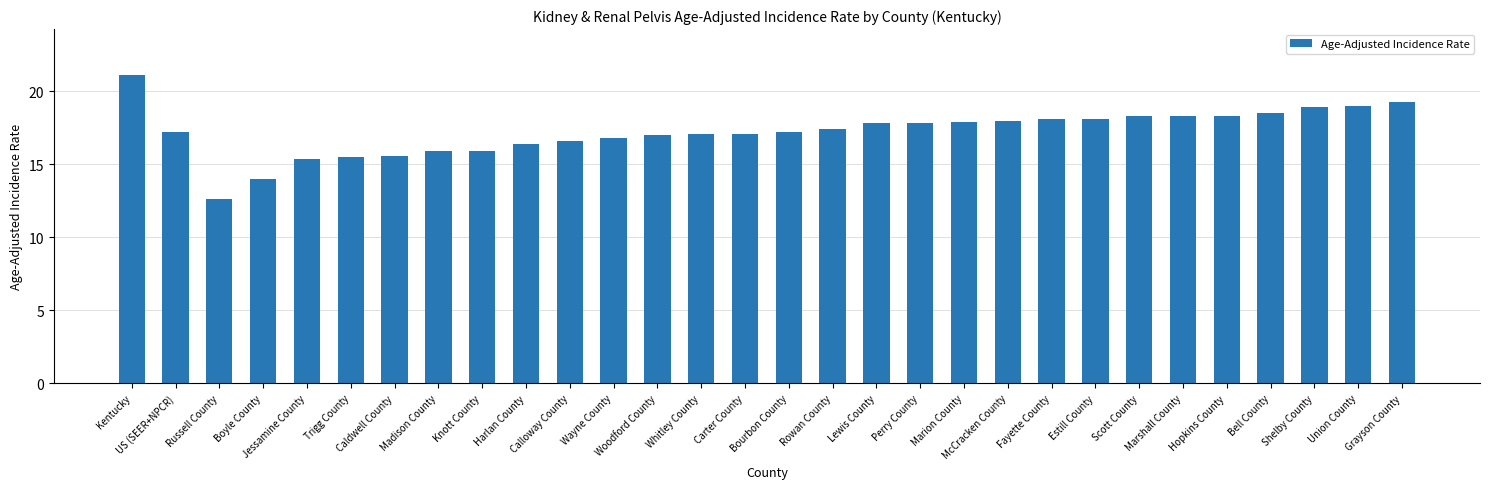

How many data points does each series have?

30